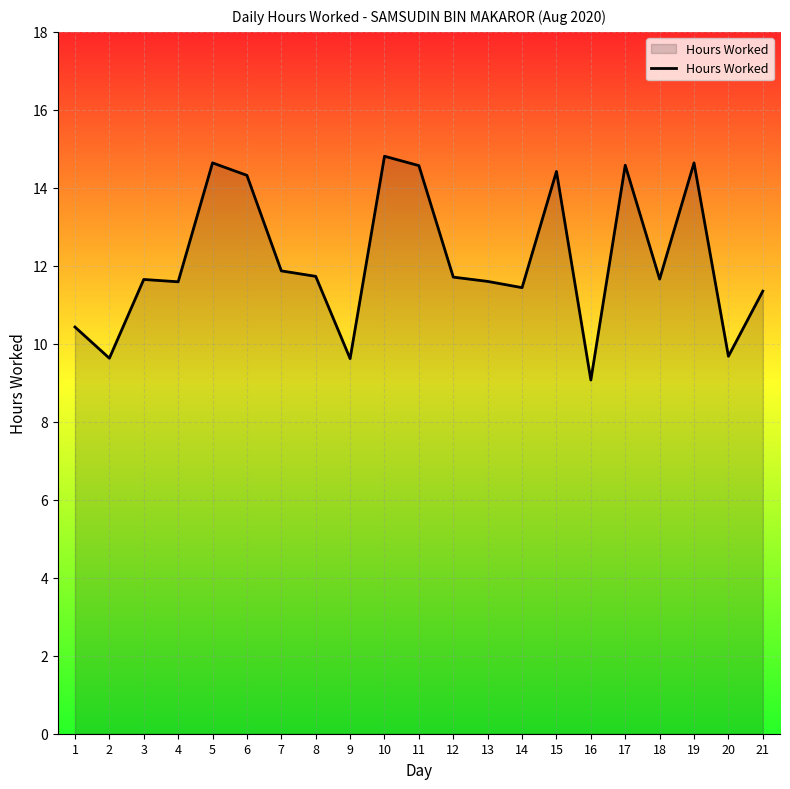

What value does the data have at 8?

11.7